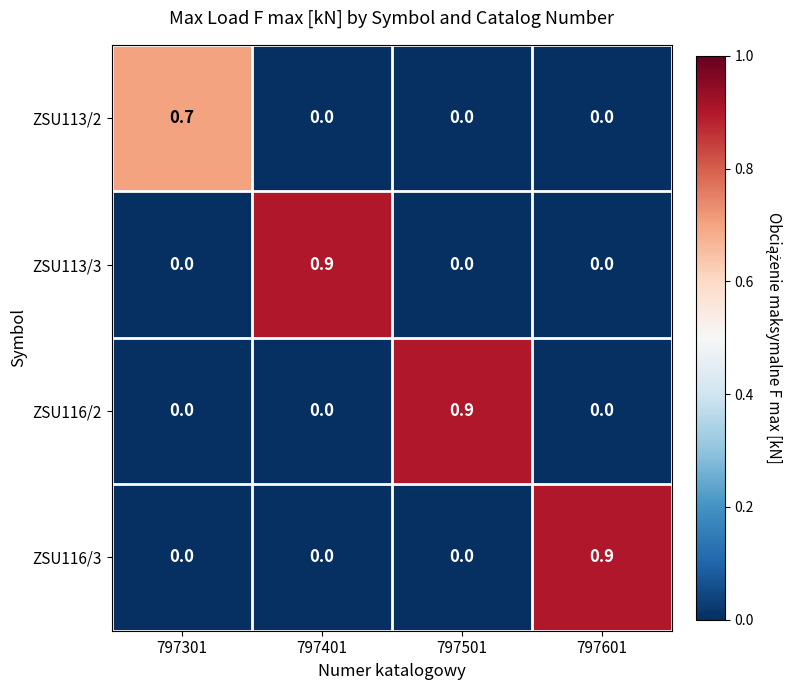

At how many categories does at least one series exceed 0?

4